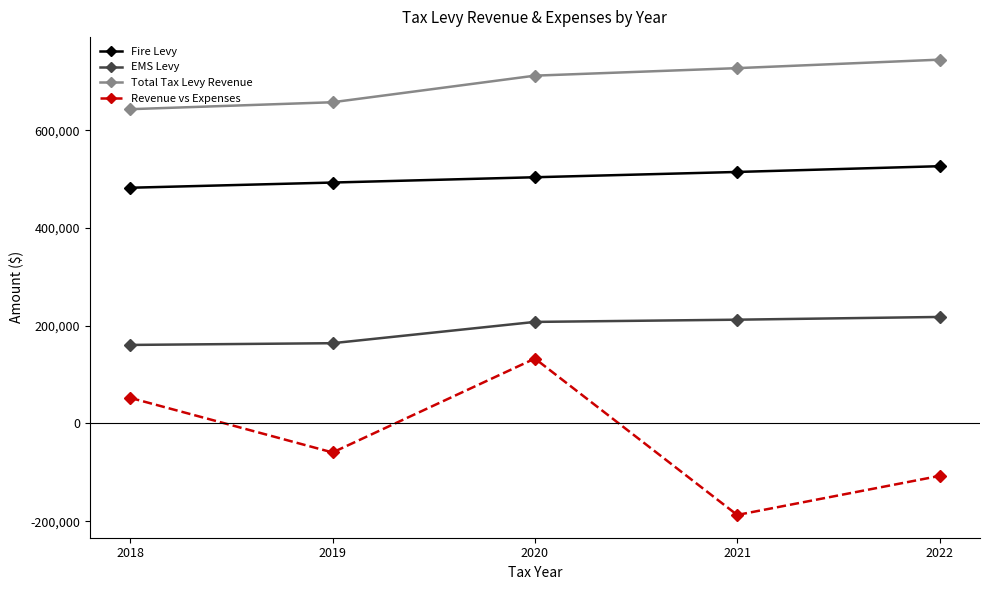

True or false: Revenue vs Expenses and Fire Levy intersect in this chart.

False